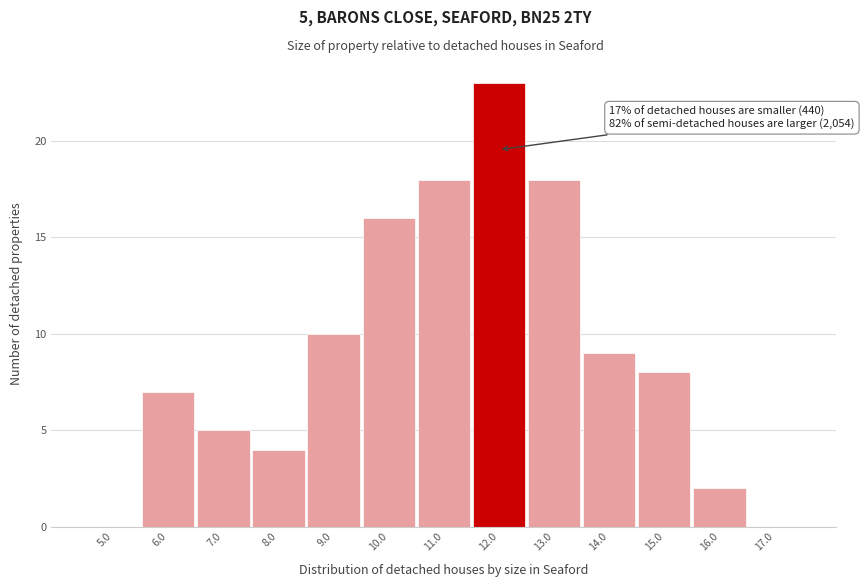

Reading right to left, what are all the values shown in this chart?

17.0=0	16.0=2	15.0=8	14.0=9	13.0=18	12.0=23	11.0=18	10.0=16	9.0=10	8.0=4	7.0=5	6.0=7	5.0=0